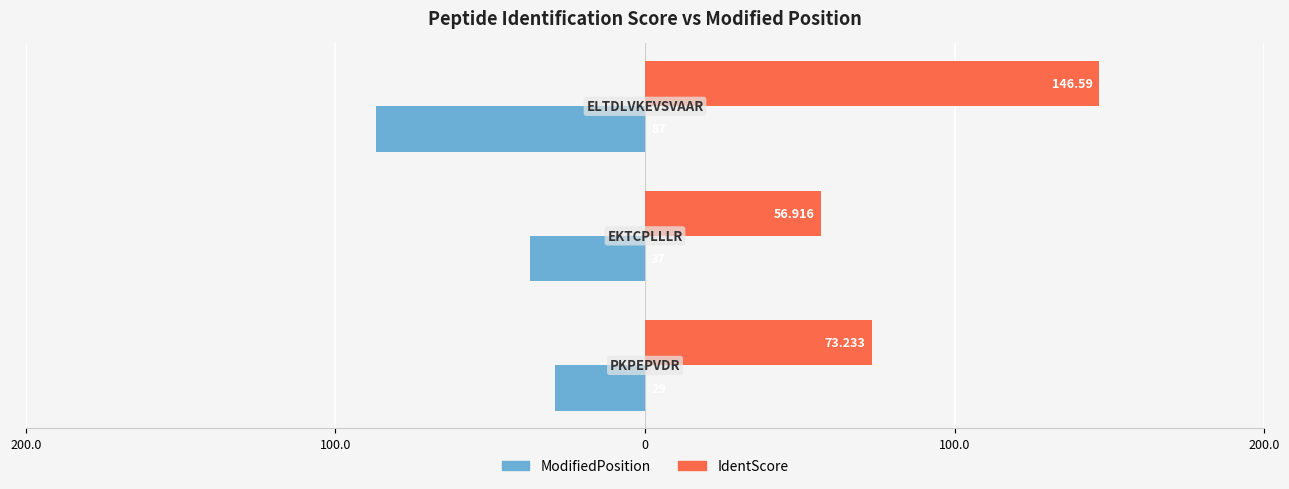

What are all the series names shown in the legend?

ModifiedPosition, IdentScore